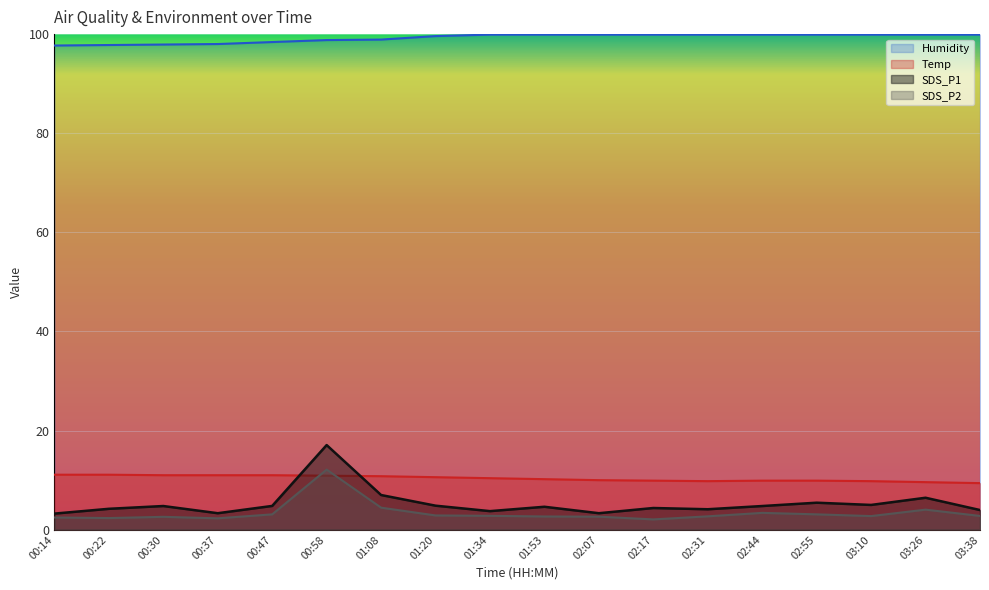

What is the difference between the second highest and second lowest values in the Temp series?

1.5